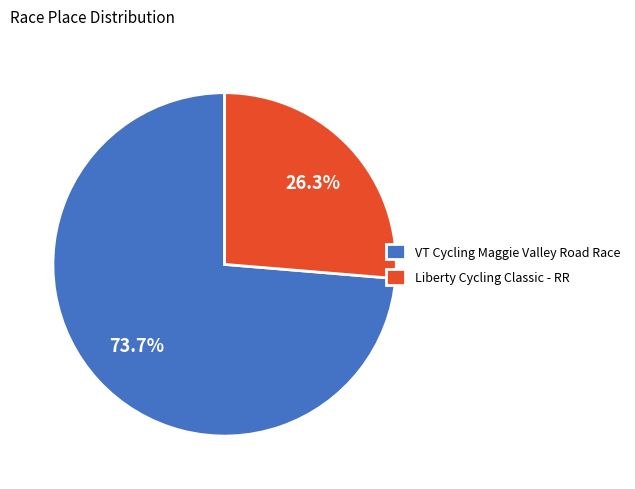

Does Liberty Cycling Classic - RR represent more than half of the total?

No